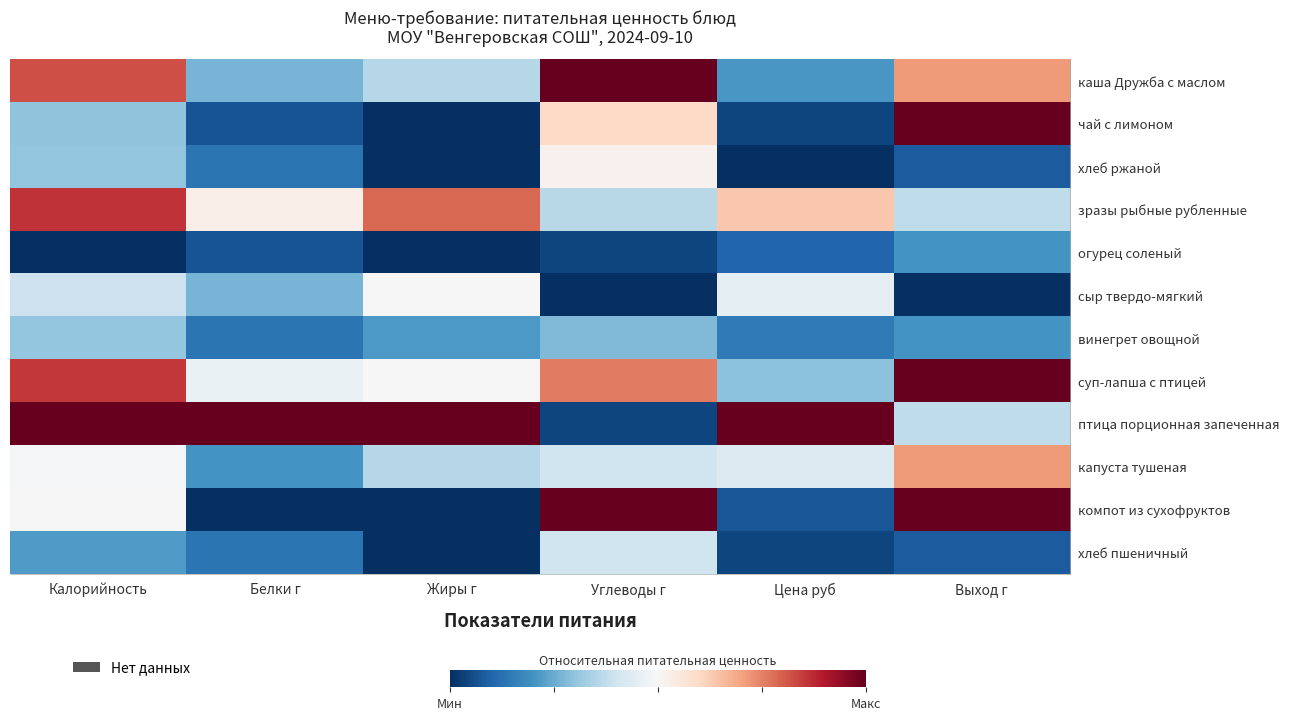

List the series in order of their peak value, highest first.

каша Дружба с маслом, чай с лимоном, суп-лапша с птицей, птица порционная запеченная, компот из сухофруктов, зразы рыбные рубленные, капуста тушеная, хлеб ржаной, сыр твердо-мягкий, хлеб пшеничный, винегрет овощной, огурец соленый